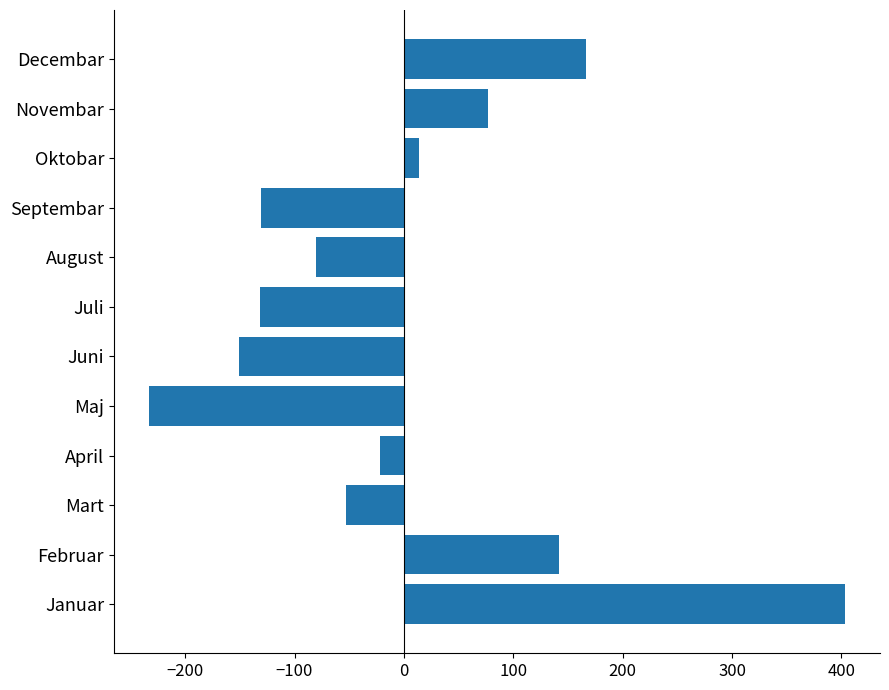

Is it true that the value at Septembar is -130.5?

True